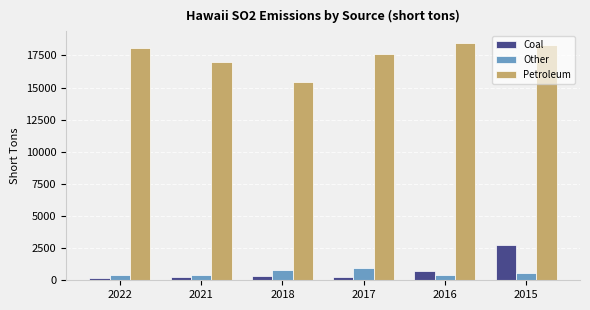

At 2022, list the series in order from smallest to largest.

Coal, Other, Petroleum